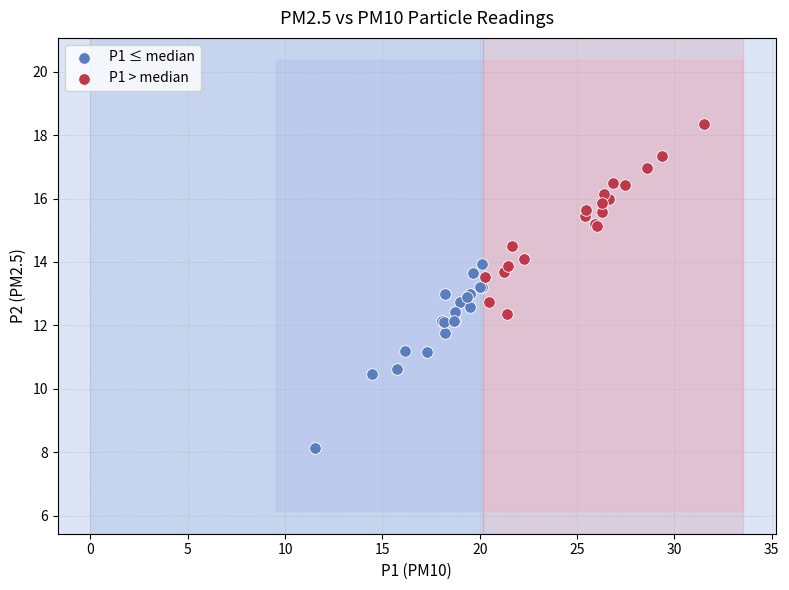

Which series has the widest spread of Y values?

P1 > median